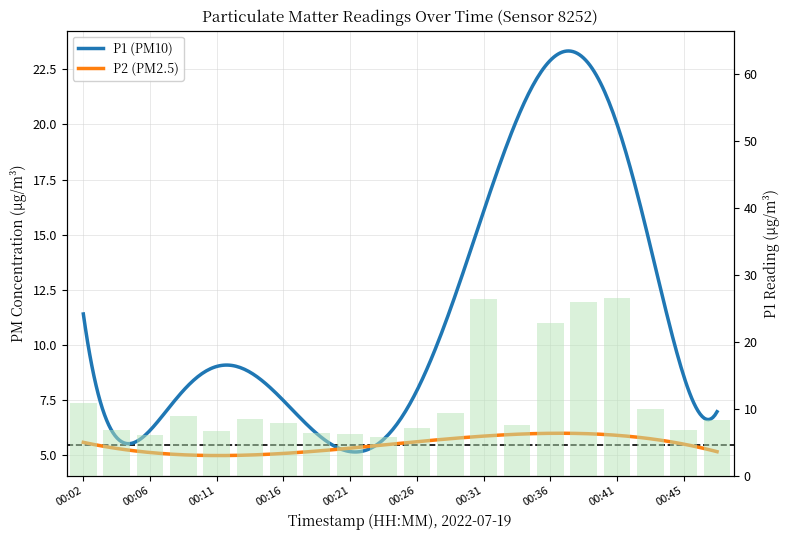

Rank the categories by value from lowest to highest.

00:23, 00:06, 00:21, 00:19, 00:11, 00:45, 00:04, 00:26, 00:33, 00:16, 00:48, 00:14, 00:09, 00:28, 00:43, 00:02, 00:36, 00:38, 00:31, 00:41